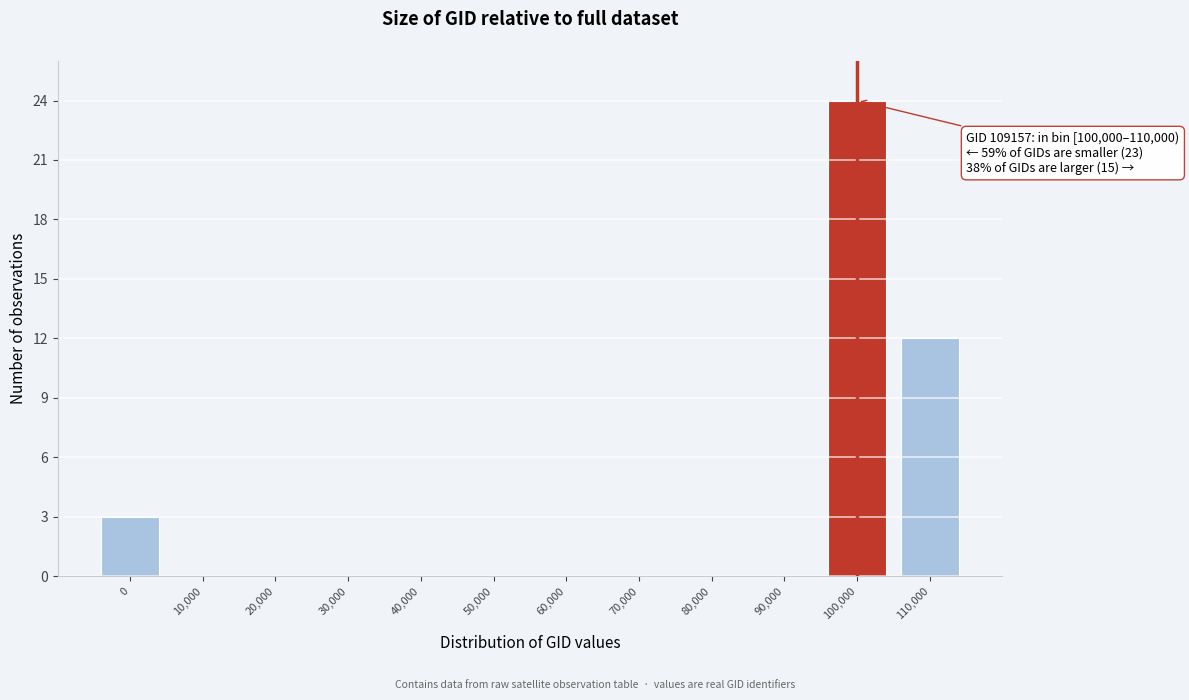

Reading right to left, extract all data points from this chart.

110,000=12	100,000=24	90,000=0	80,000=0	70,000=0	60,000=0	50,000=0	40,000=0	30,000=0	20,000=0	10,000=0	0=3